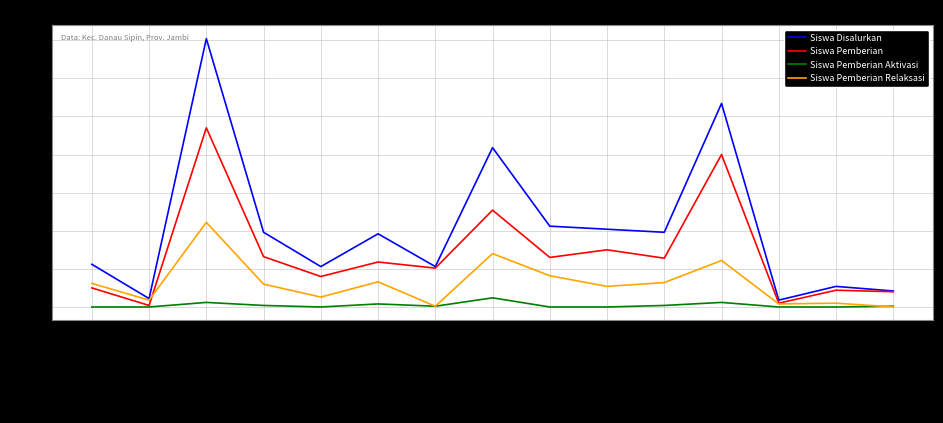

Is the value of Siswa Disalurkan at SD NEGERI 051IV JA… greater than the value of Siswa Pemberian at SD NEGERI 143IV JA…?

Yes